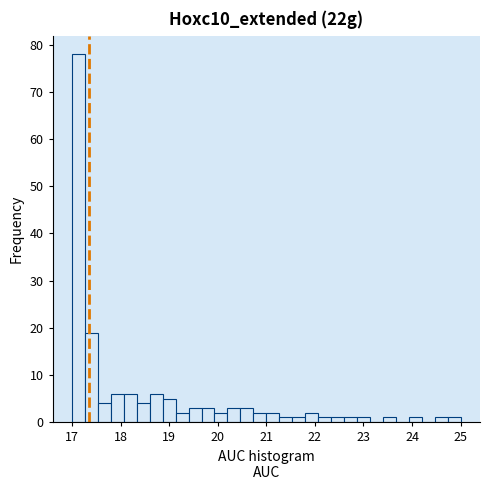

Read against the x-axis, roughly where is the centre of the tallest bar?

17.1